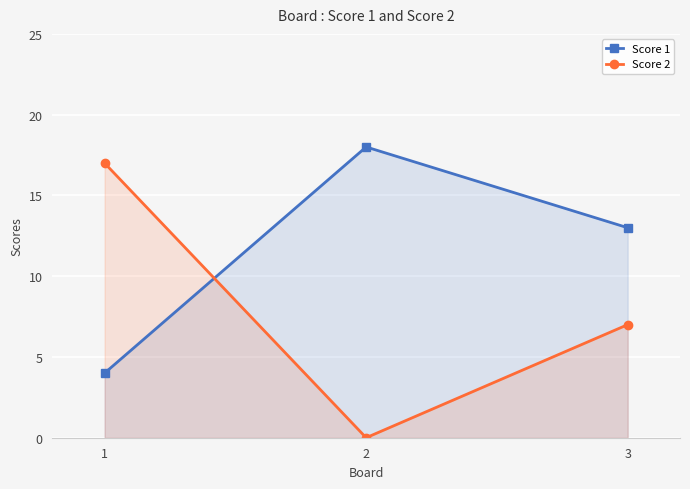

Reading right to left, what are all the values shown in this chart?

Score 1: 13	18	4
Score 2: 7	0	17